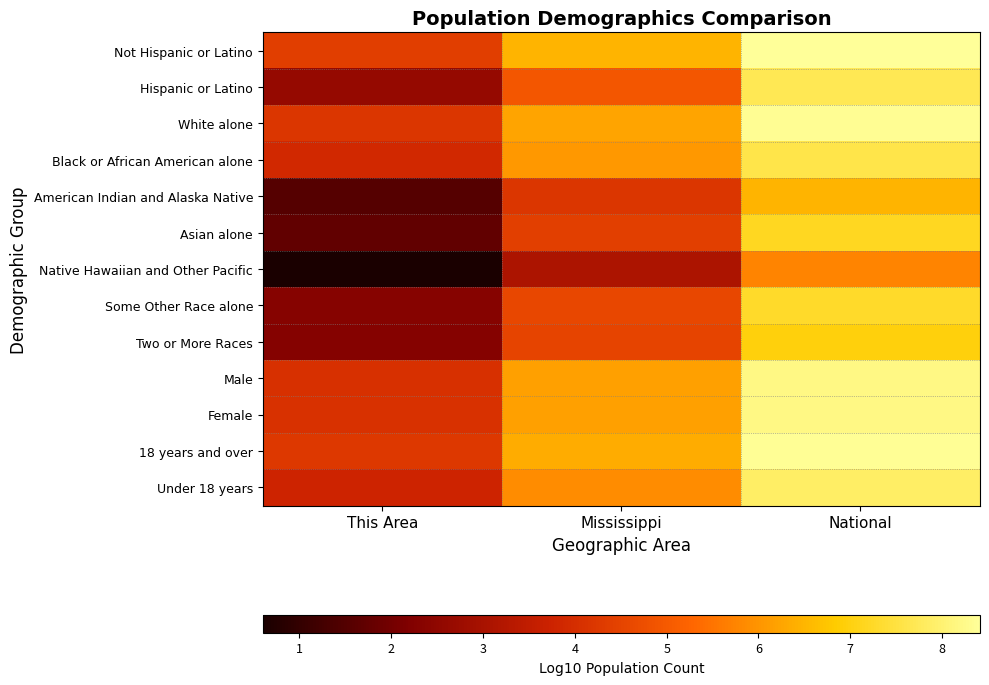

What is the spread (max minus min) of values at National?

2.7